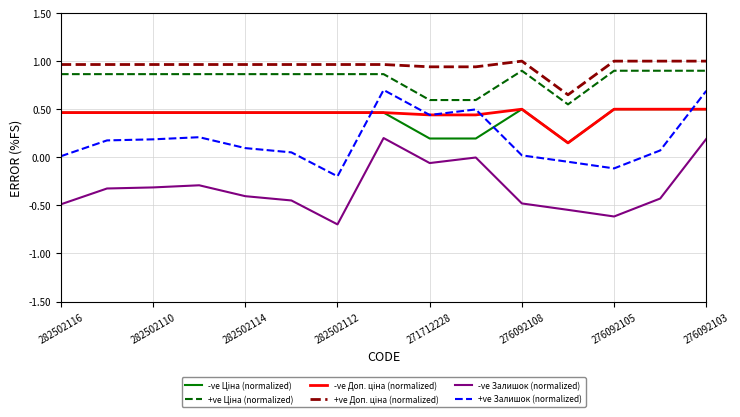

True or false: -ve Залишок (normalized) and +ve Залишок (normalized) cross at least once.

False